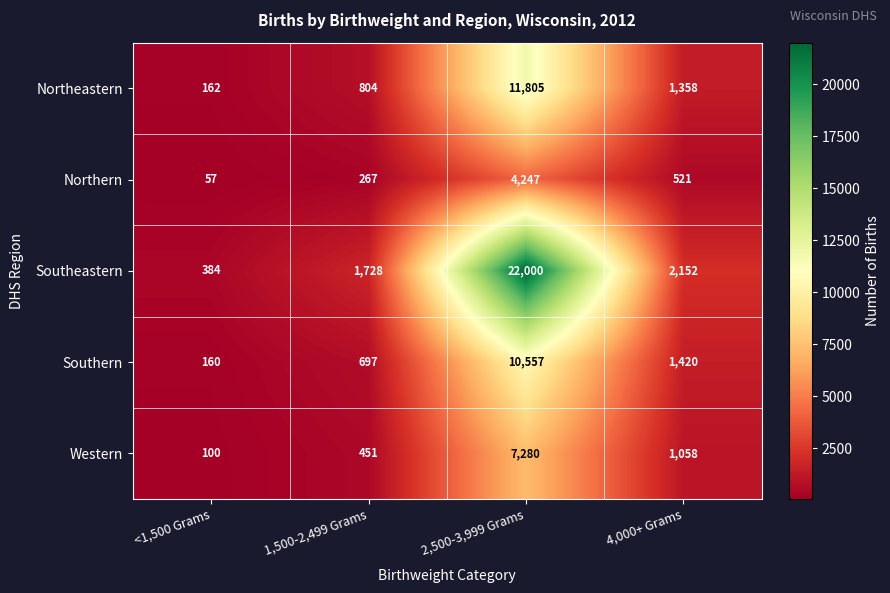

Reading left to right, extract all data points from this chart.

Northeastern: <1,500 Grams=162	1,500-2,499 Grams=804	2,500-3,999 Grams=11805	4,000+ Grams=1358
Northern: <1,500 Grams=57	1,500-2,499 Grams=267	2,500-3,999 Grams=4247	4,000+ Grams=521
Southeastern: <1,500 Grams=384	1,500-2,499 Grams=1728	2,500-3,999 Grams=22000	4,000+ Grams=2152
Southern: <1,500 Grams=160	1,500-2,499 Grams=697	2,500-3,999 Grams=10557	4,000+ Grams=1420
Western: <1,500 Grams=100	1,500-2,499 Grams=451	2,500-3,999 Grams=7280	4,000+ Grams=1058